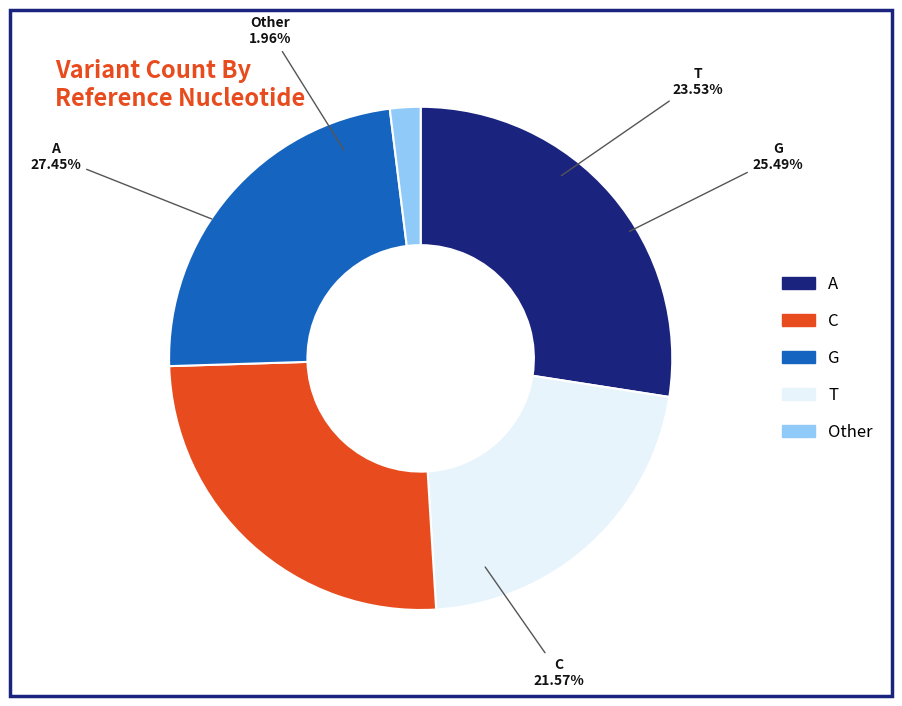

To the nearest percent, what is the difference between the largest and smallest slice percentages?

25%